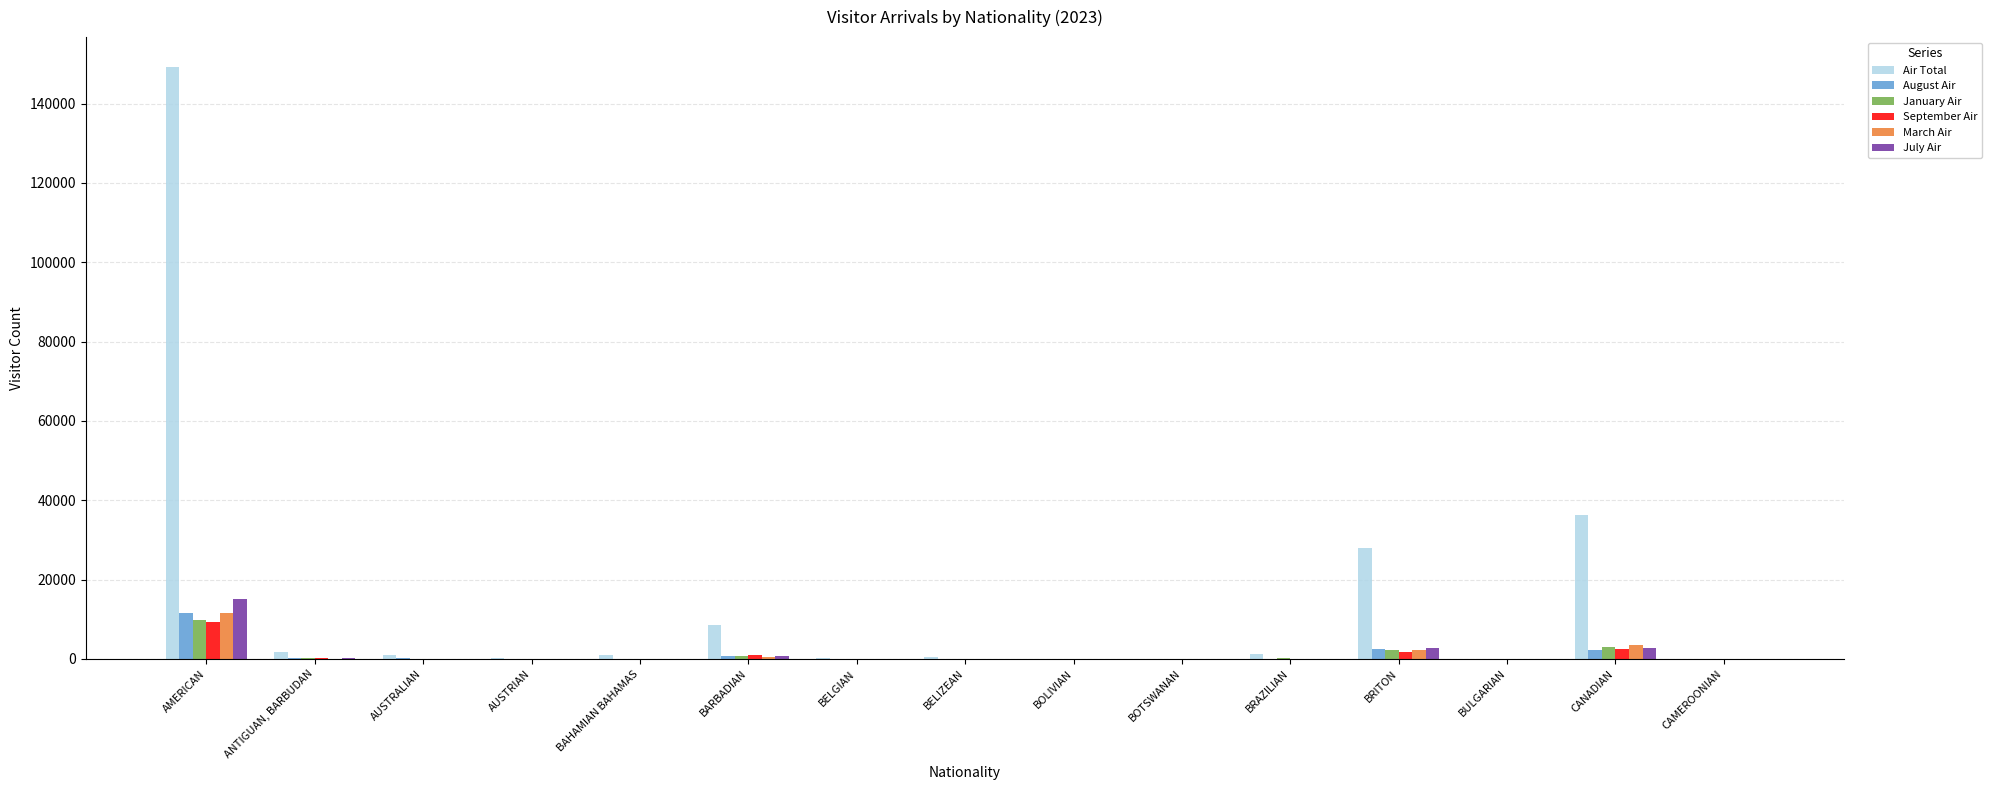

What is the difference between the September Air values at BELGIAN and BOLIVIAN?

14